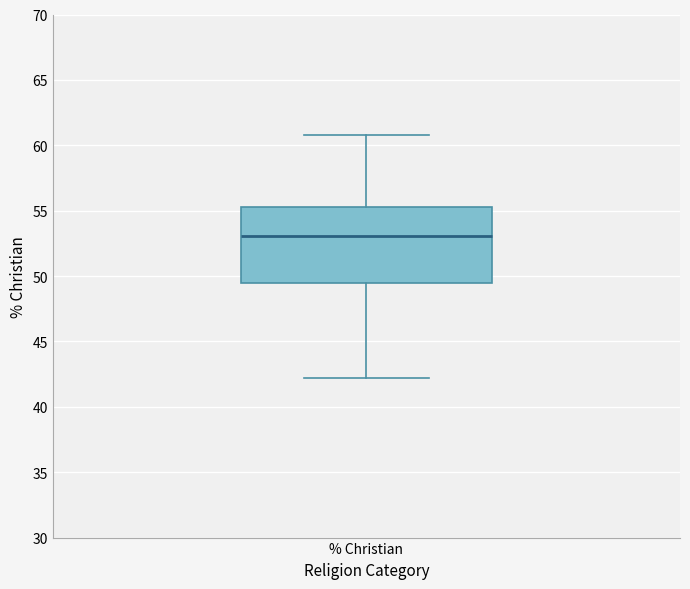

Transcribe this box plot: give where the median line is, the range the box spans, and where the two whiskers end, as read against the y-axis. The values are not printed on the chart, so give them approximately, as read against the axis.

median 53.0, box 49.5 to 55.5, whiskers 42.0 to 61.0